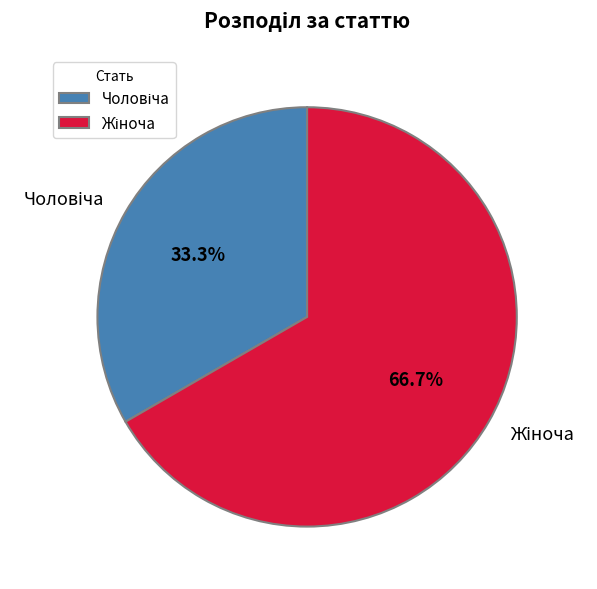

Is there any slice that represents more than half of the pie?

Yes